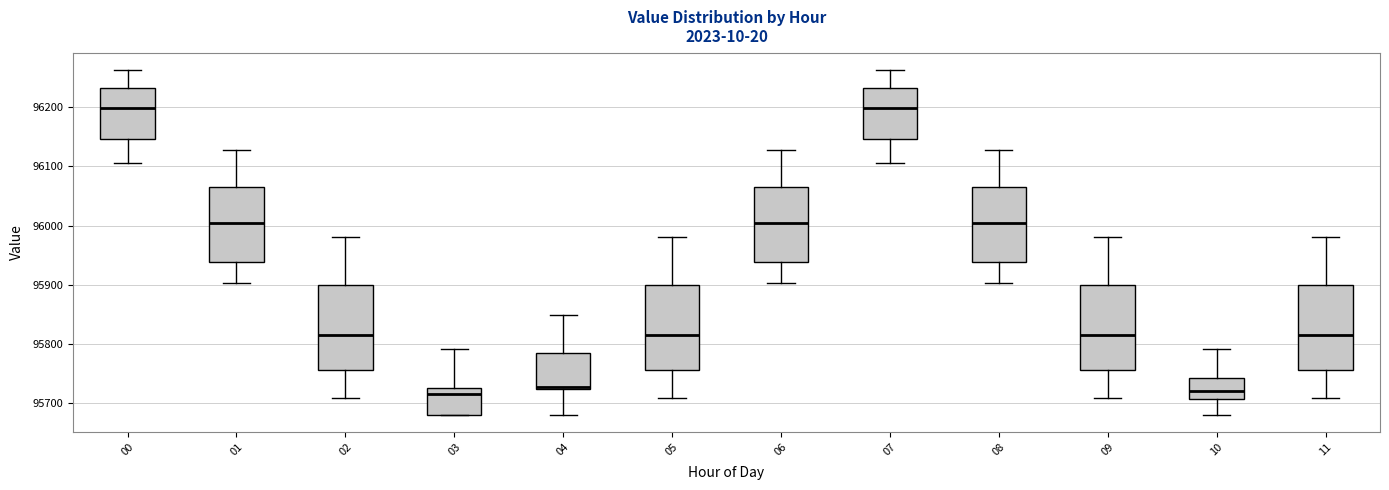

Reading left to right, read every box against the y-axis: the position of its median line, the range the box covers, and the ends of its whiskers. The values are not printed on the chart, so give them approximately, as read against the axis.

00: median 96200, box 96150 to 96230, whiskers 96110 to 96260
01: median 96000, box 95940 to 96070, whiskers 95900 to 96130
02: median 95820, box 95760 to 95900, whiskers 95710 to 95980
03: median 95720, box 95680 to 95730, whiskers 95680 to 95790
04: median 95730, box 95720 to 95790, whiskers 95680 to 95850
05: median 95820, box 95760 to 95900, whiskers 95710 to 95980
06: median 96000, box 95940 to 96070, whiskers 95900 to 96130
07: median 96200, box 96150 to 96230, whiskers 96110 to 96260
08: median 96000, box 95940 to 96070, whiskers 95900 to 96130
09: median 95820, box 95760 to 95900, whiskers 95710 to 95980
10: median 95720, box 95710 to 95740, whiskers 95680 to 95790
11: median 95820, box 95760 to 95900, whiskers 95710 to 95980